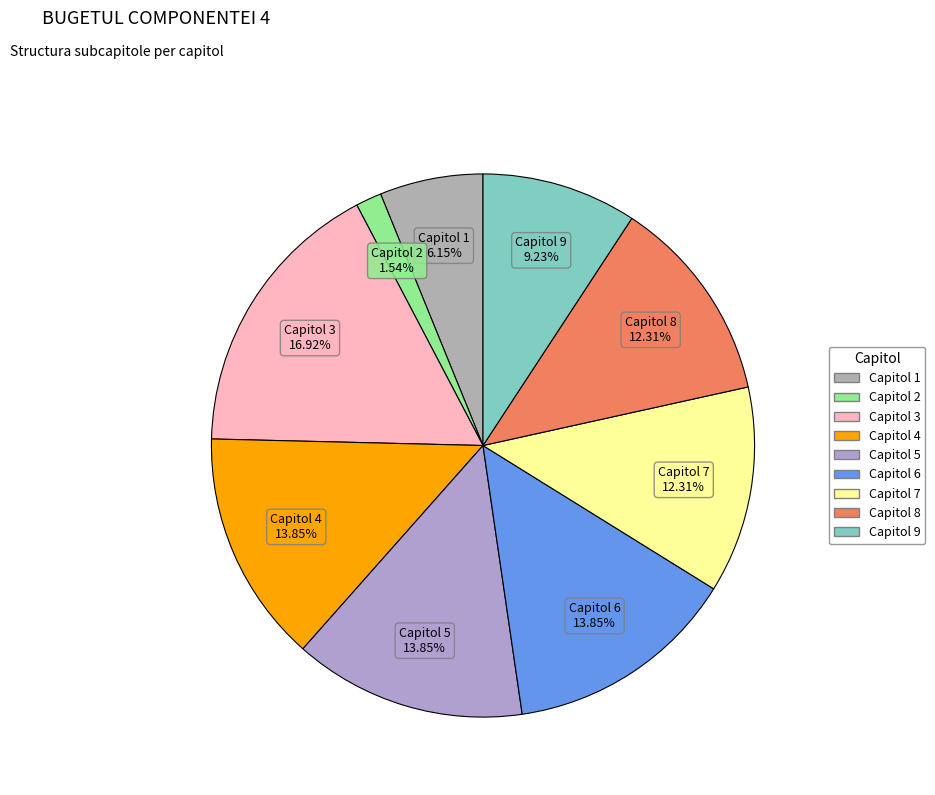

Count the number of slices in the pie.

9